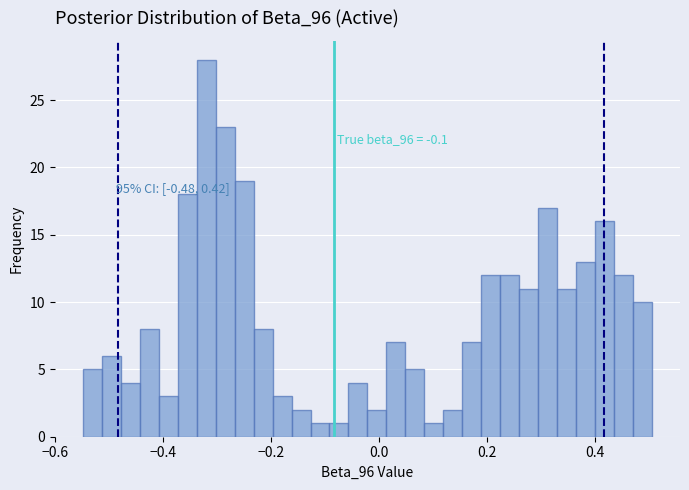

Read against the x-axis, roughly where is the centre of the tallest bar?

-0.32